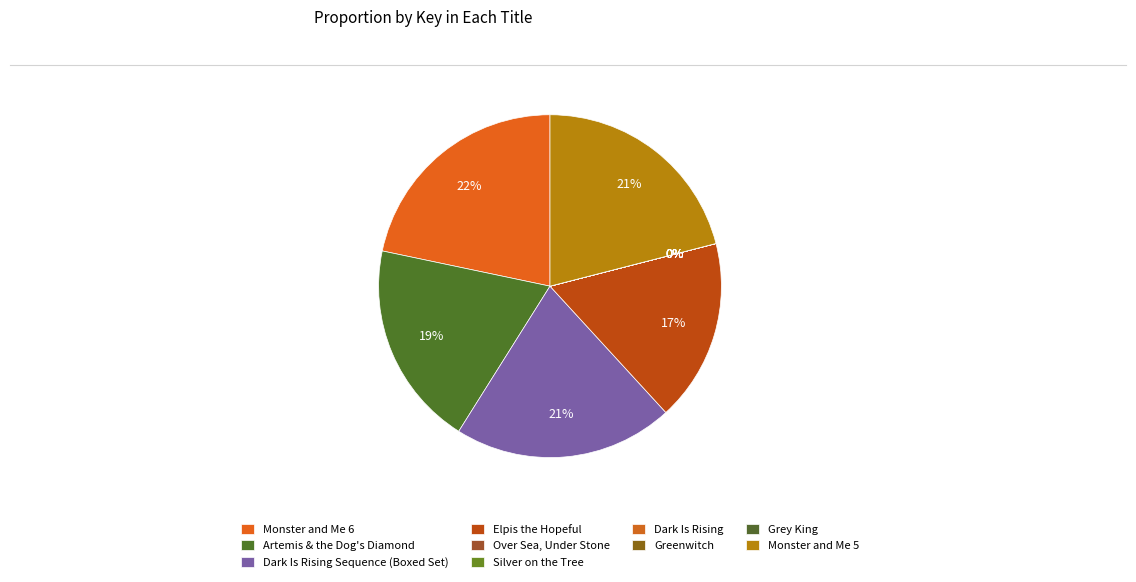

Approximately how many times larger is the value at Monster and Me 6 compared to Silver on the Tree?

34746.2